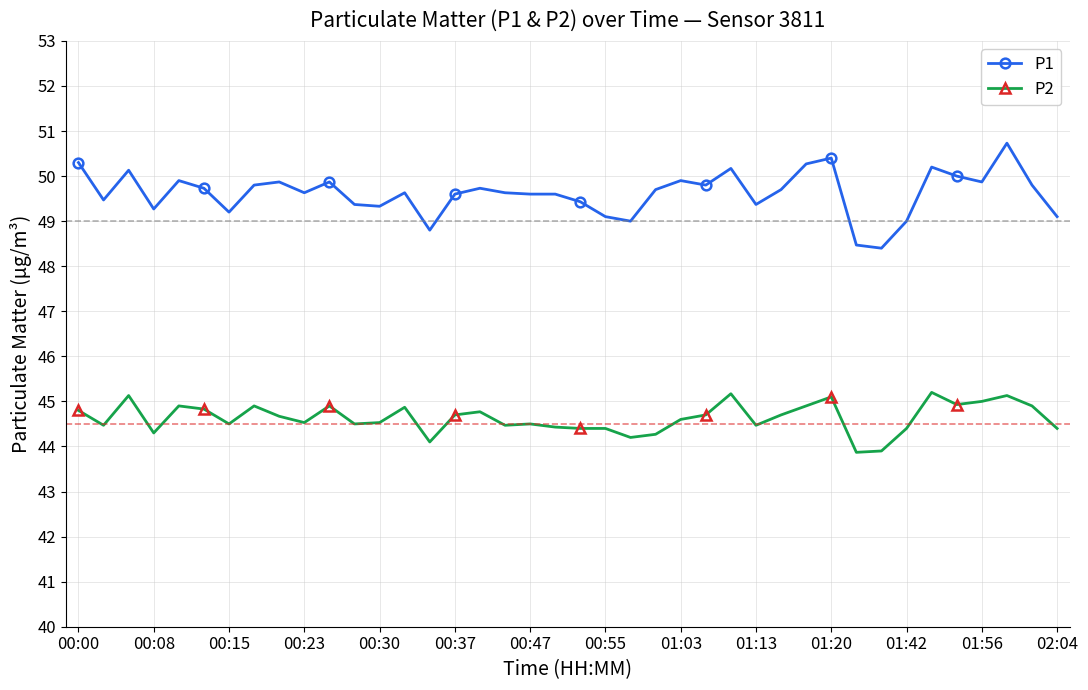

True or false: P1 and P2 intersect in this chart.

False